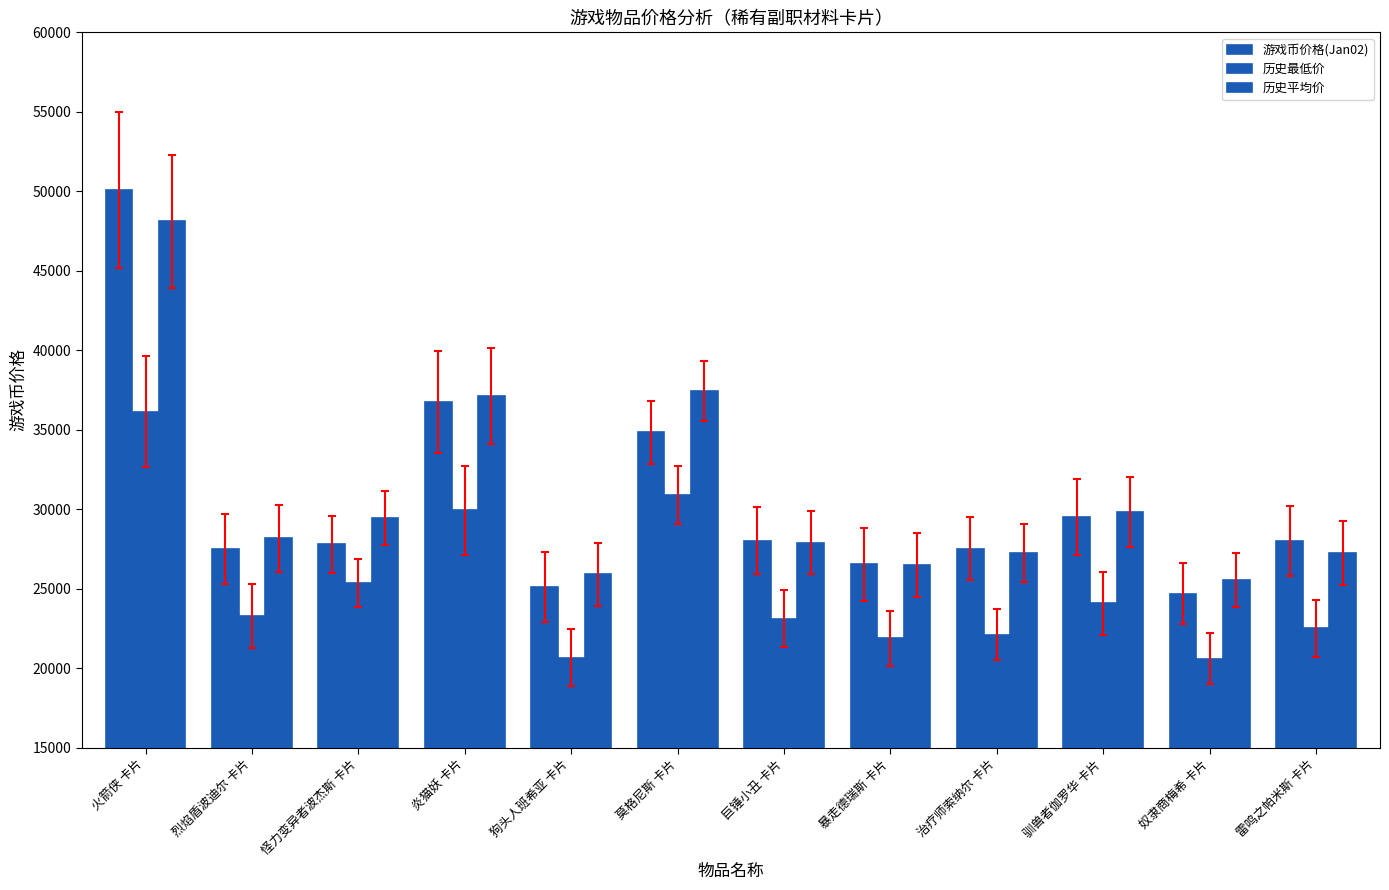

How many data points does each series have?

12